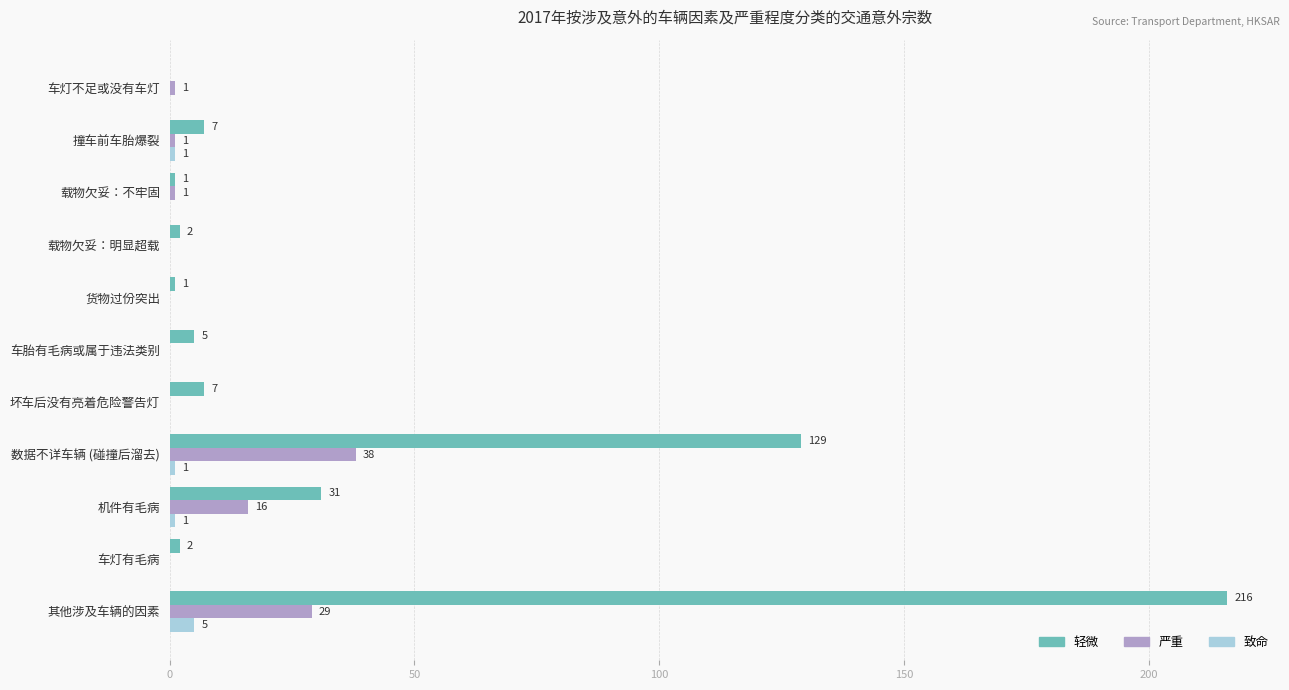

How many positive values does the 致命 series have?

4